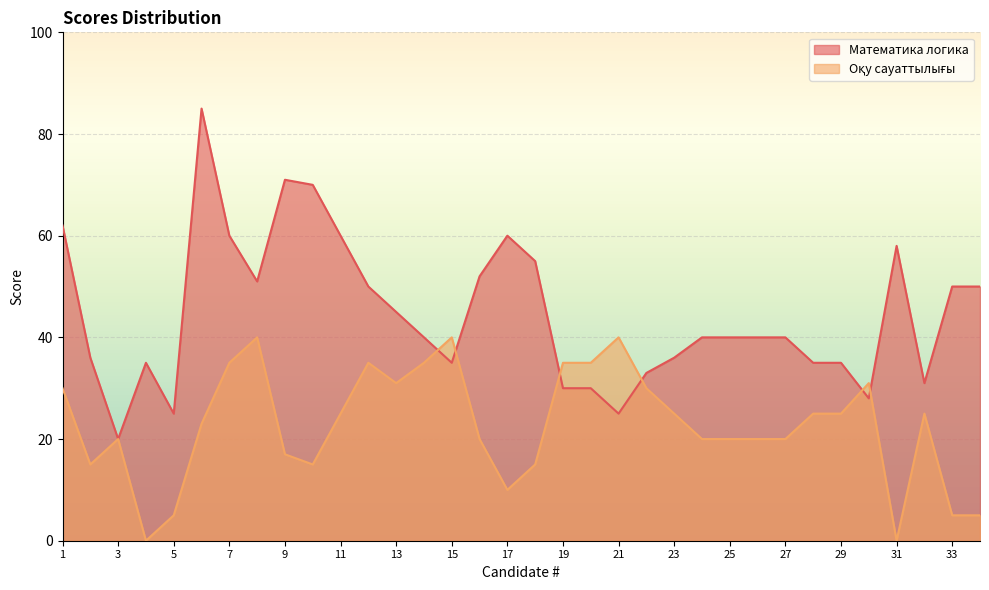

At how many categories does at least one series exceed 77?

1